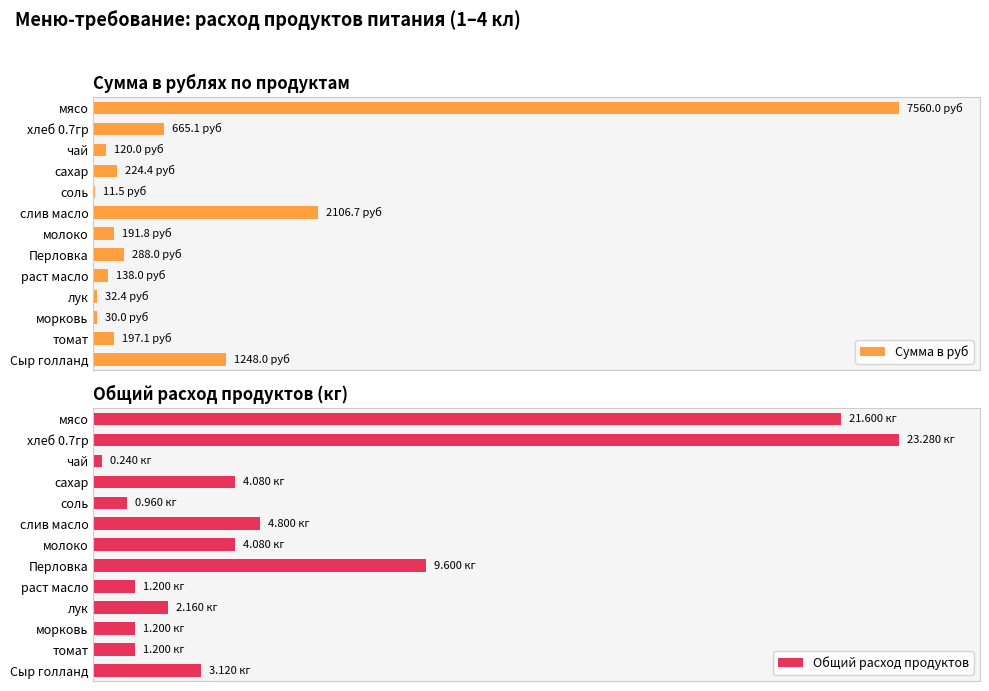

Rank the series at раст масло from lowest to highest value.

Сумма в руб, Общий расход продуктов